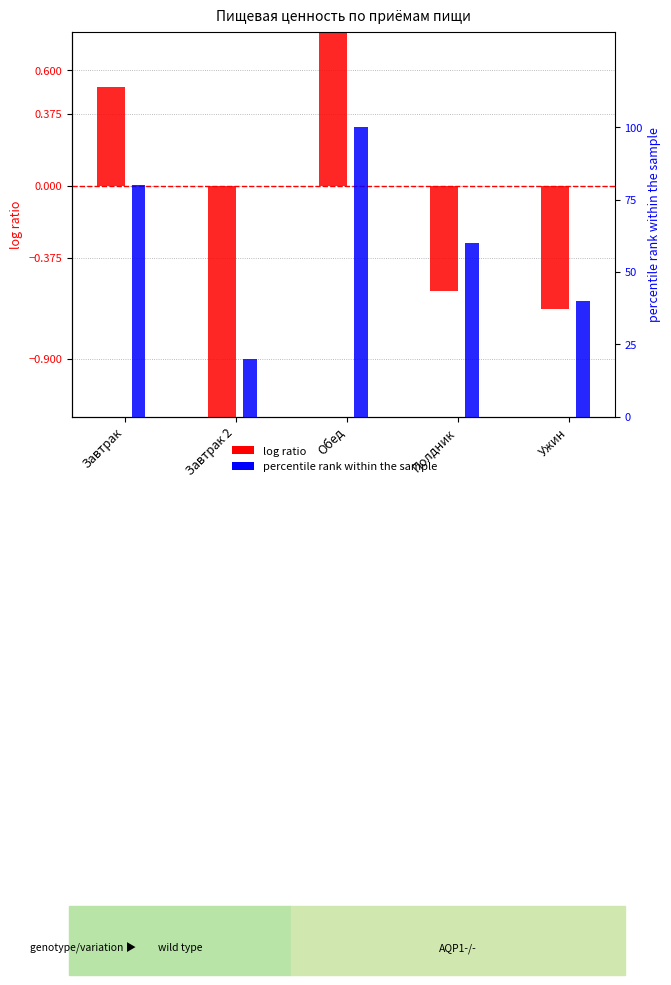

What is the label of the 5th bar from the right?

Завтрак